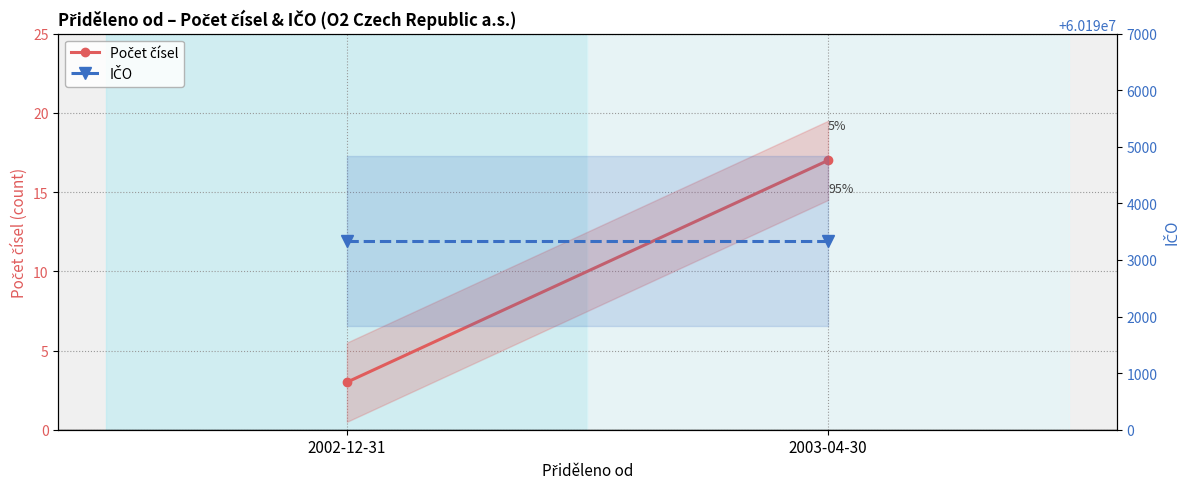

Which series has the largest range (max minus min)?

Počet čísel